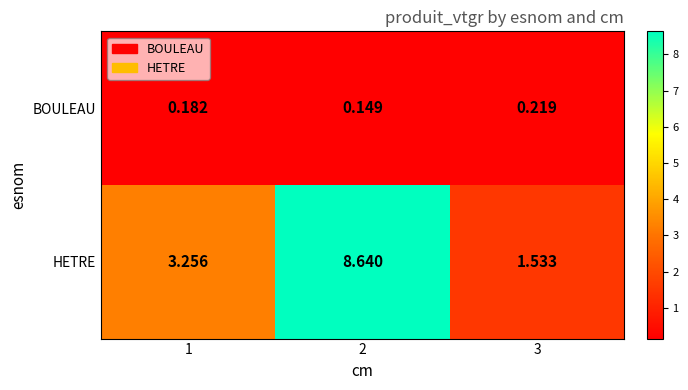

Is the value of HETRE at 3 greater than the value of BOULEAU at 2?

Yes